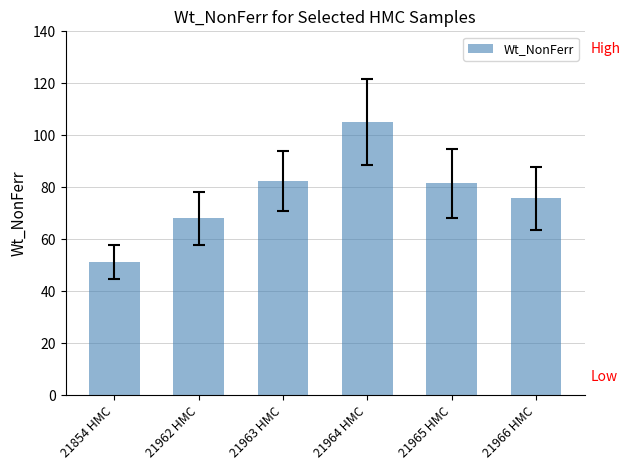

What is the sum of the values at 21963 HMC and 21966 HMC?

158.1